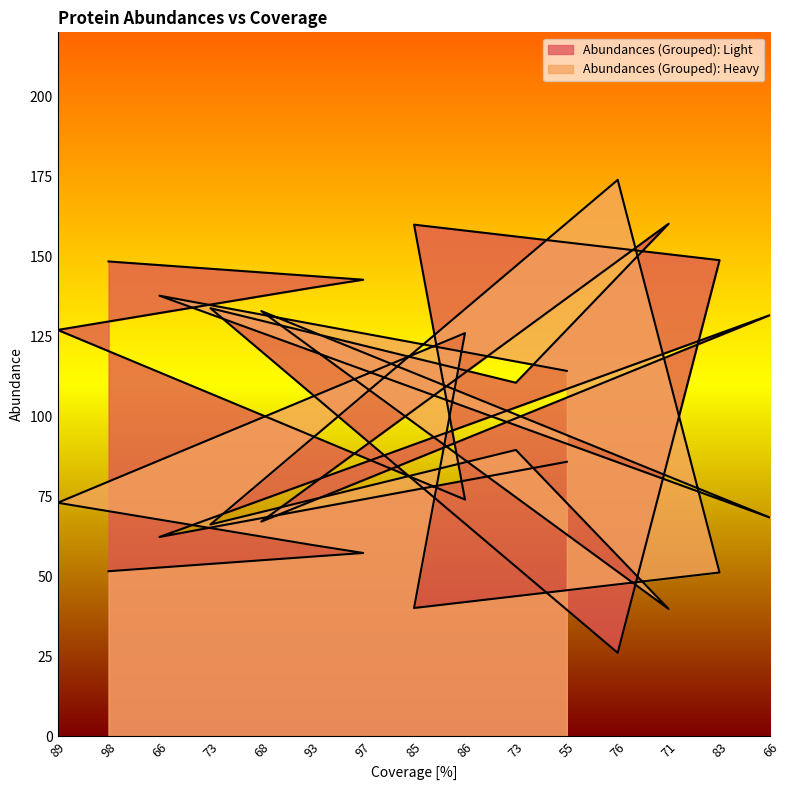

In Abundances (Grouped): Light, how many points are higher than both neighbors (excluding endpoints)?

5